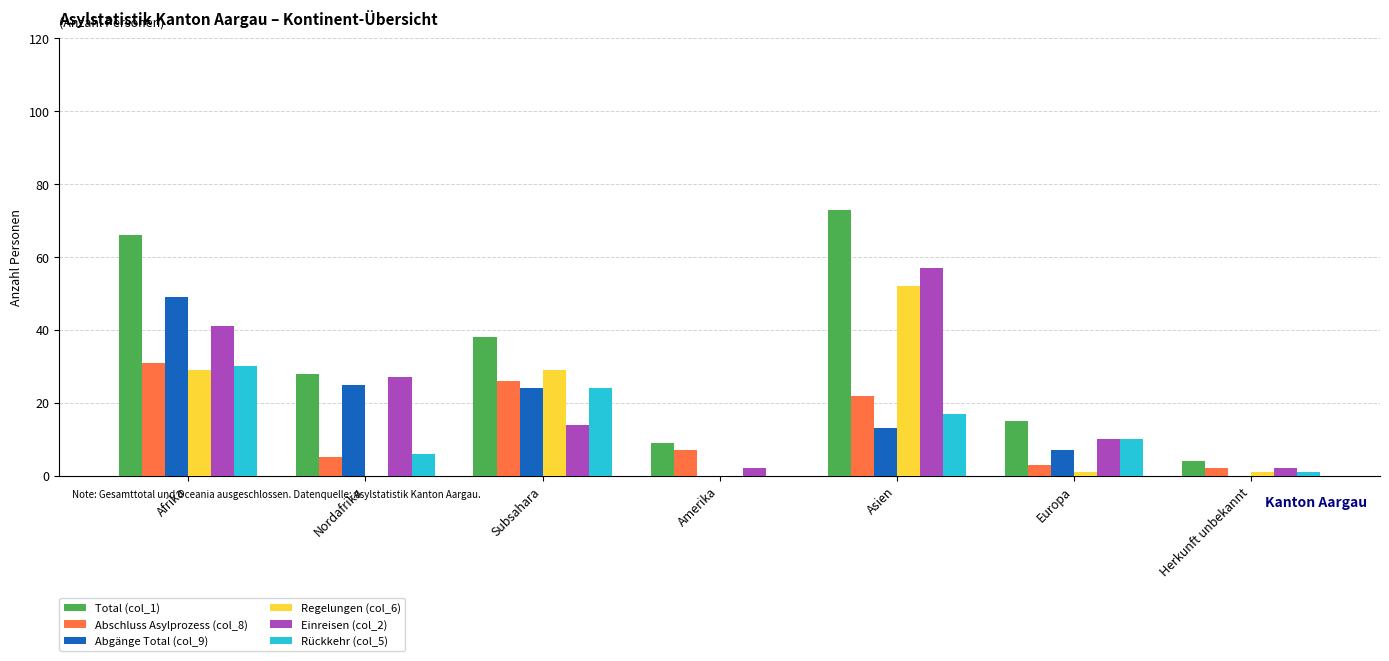

Which series has the widest spread of values?

Total (col_1)